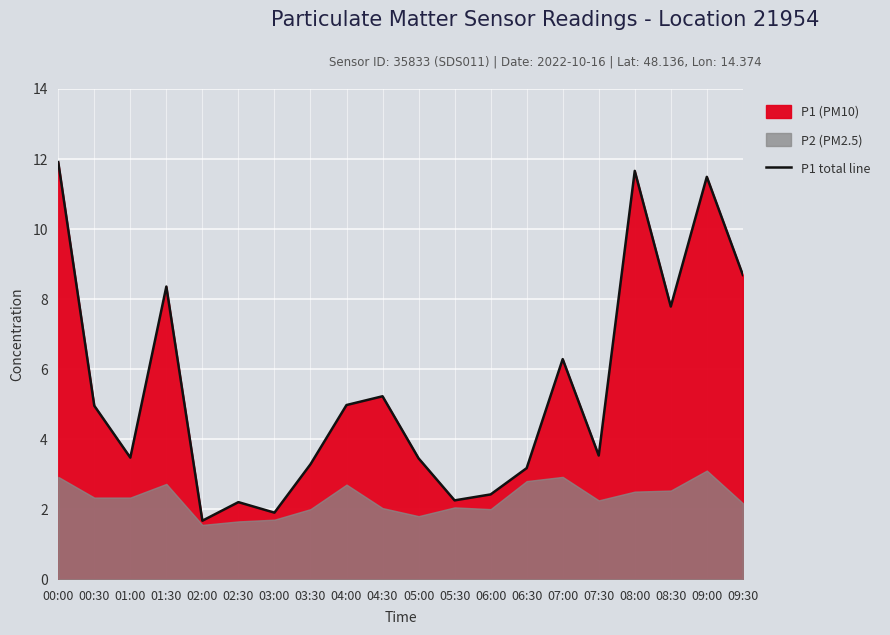

Where is the data nearest to the value 6?

07:00